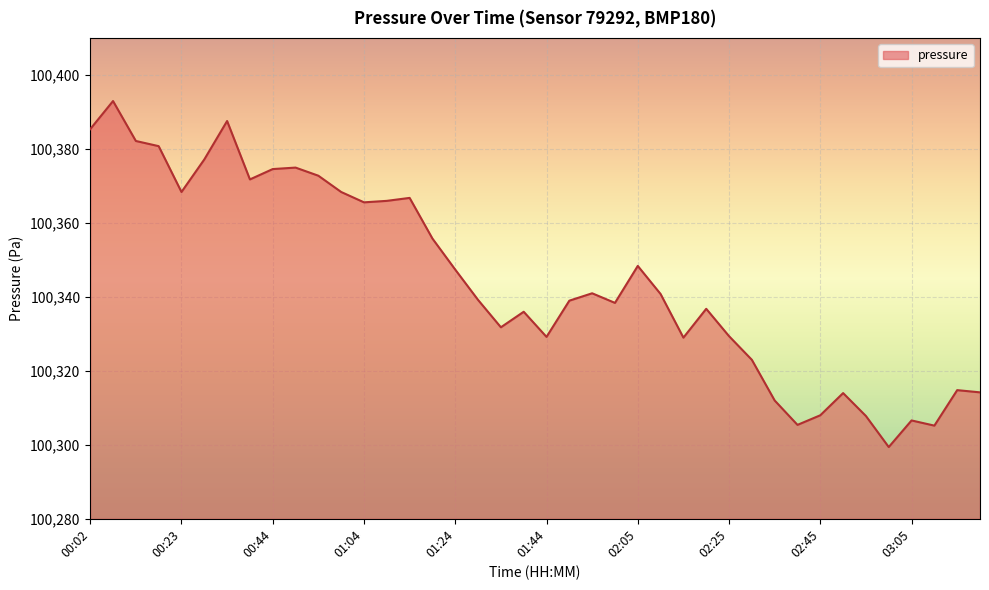

What is the greatest value displayed?

100393.0